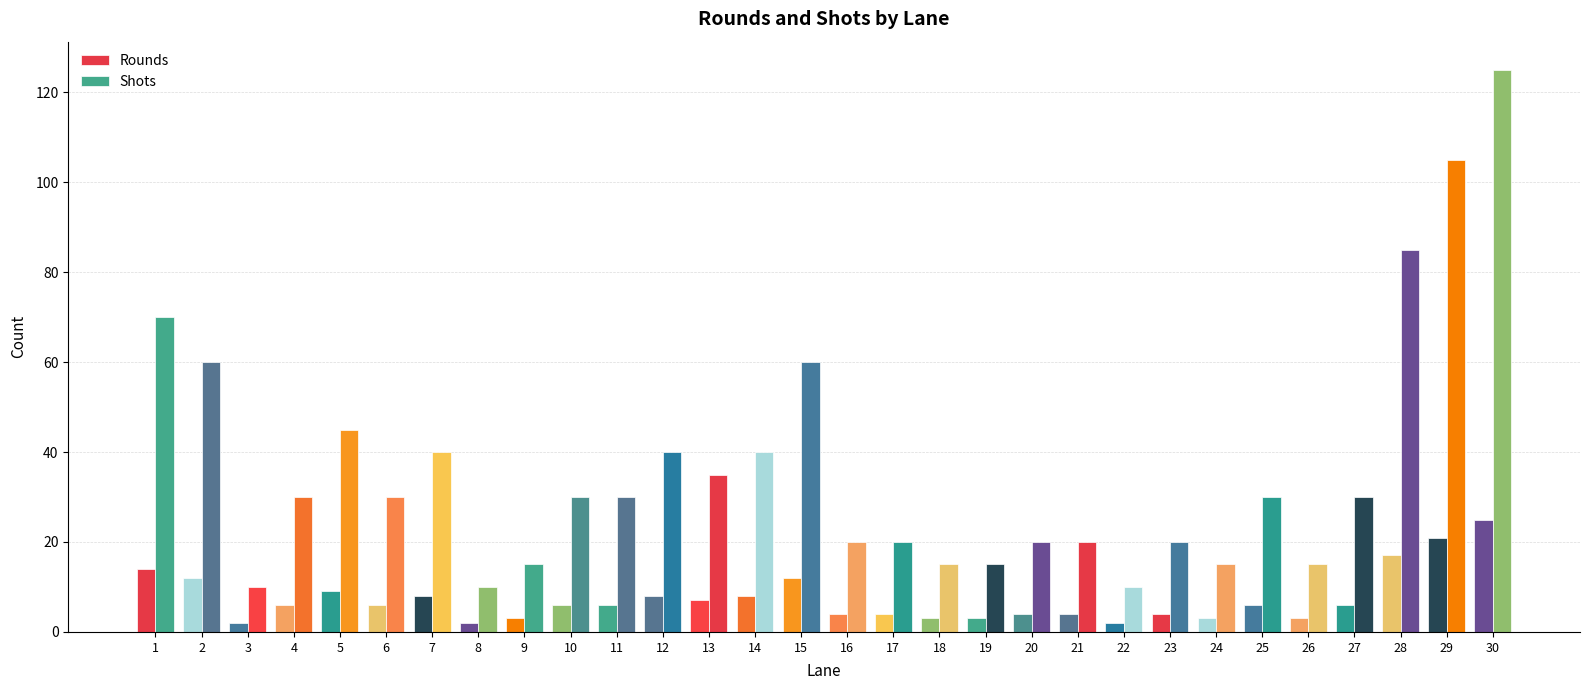

How many bars are there in each group?

2